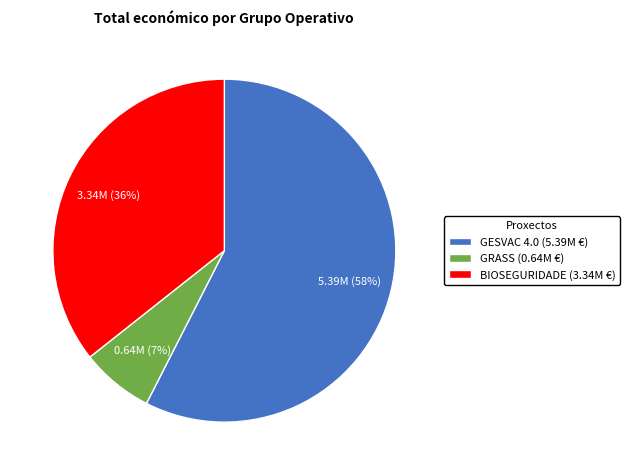

How many slices are in this pie chart?

3